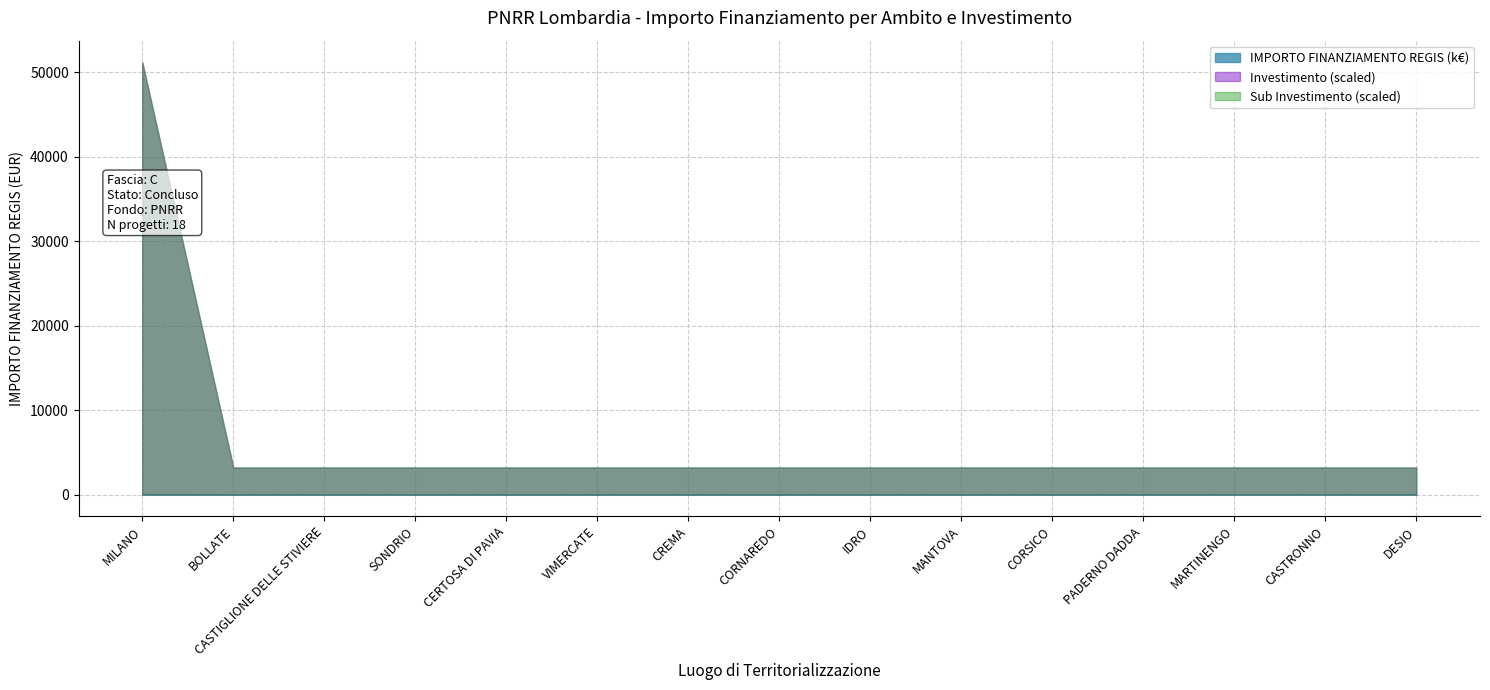

Is it true that IMPORTO FINANZIAMENTO REGIS equals 27150.9 at 9?

False